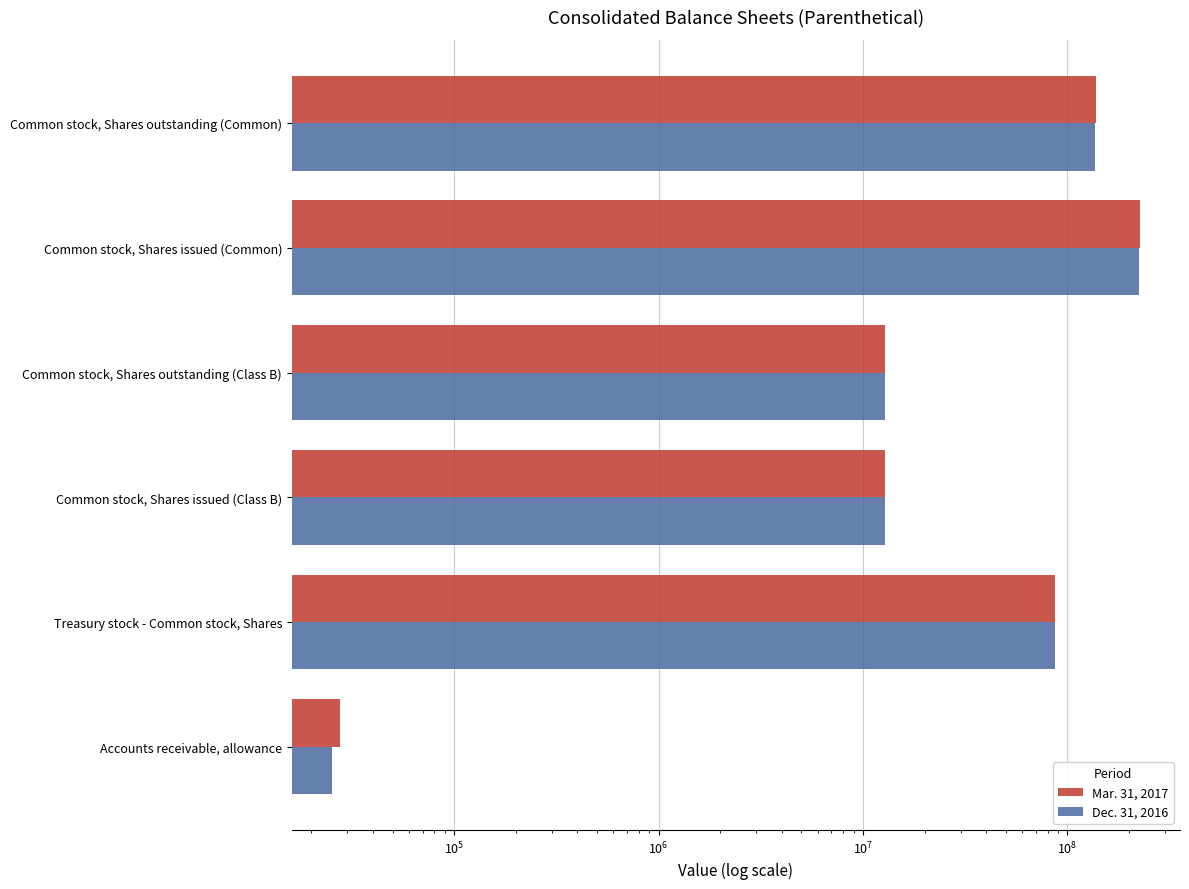

What is the average value of the Dec. 31, 2016 series?

79040713